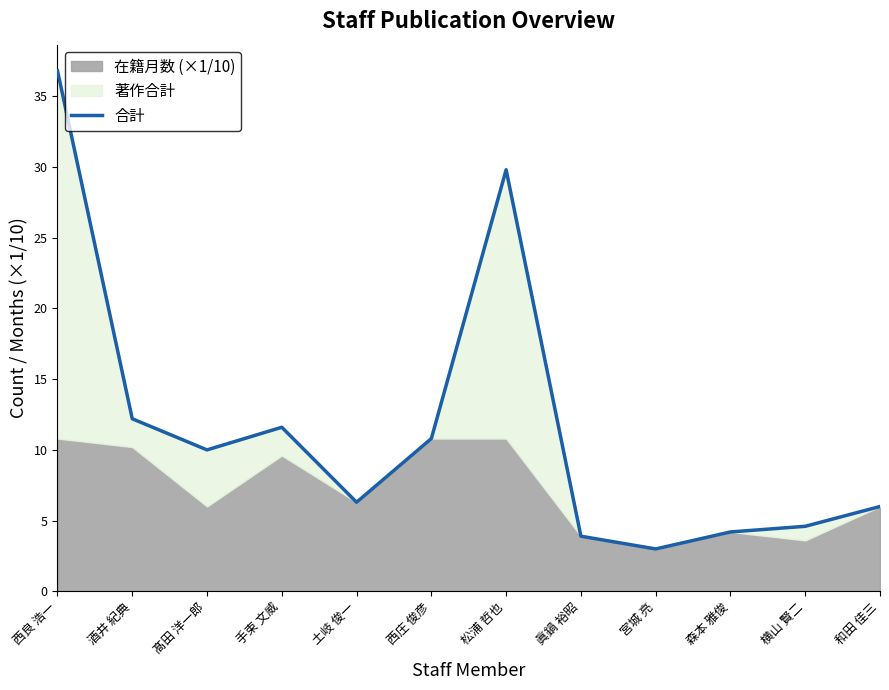

What is the label of the 6th point from the right?

松浦 哲也